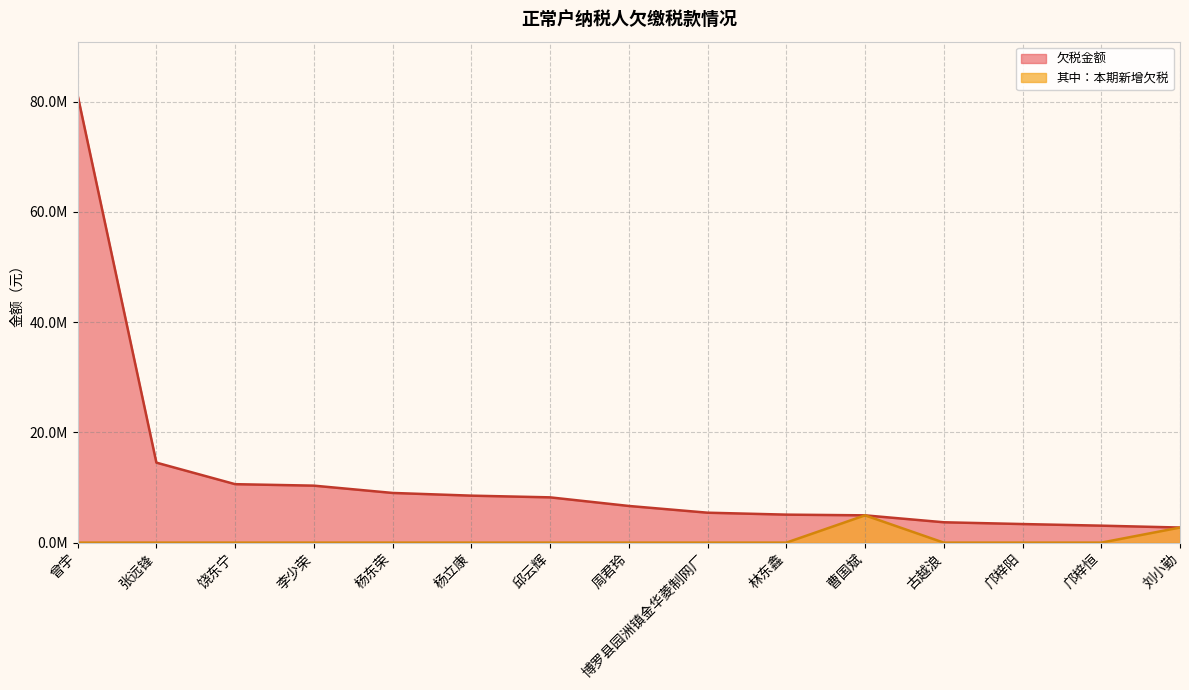

True or false: 欠税金额 and 其中：本期新增欠税 cross at least once.

False